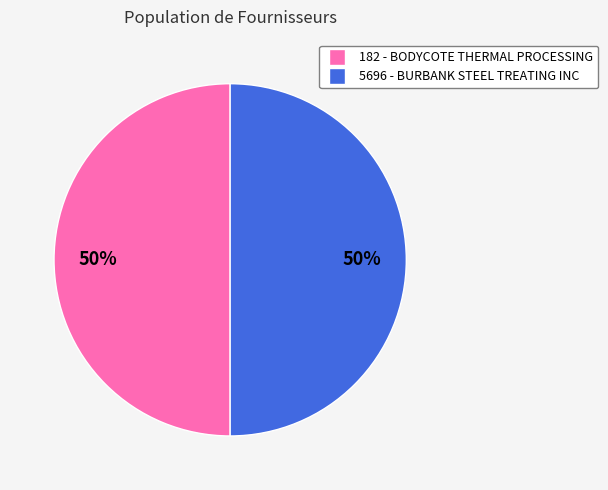

Is the sum of 5696 and 182 greater than half?

Yes